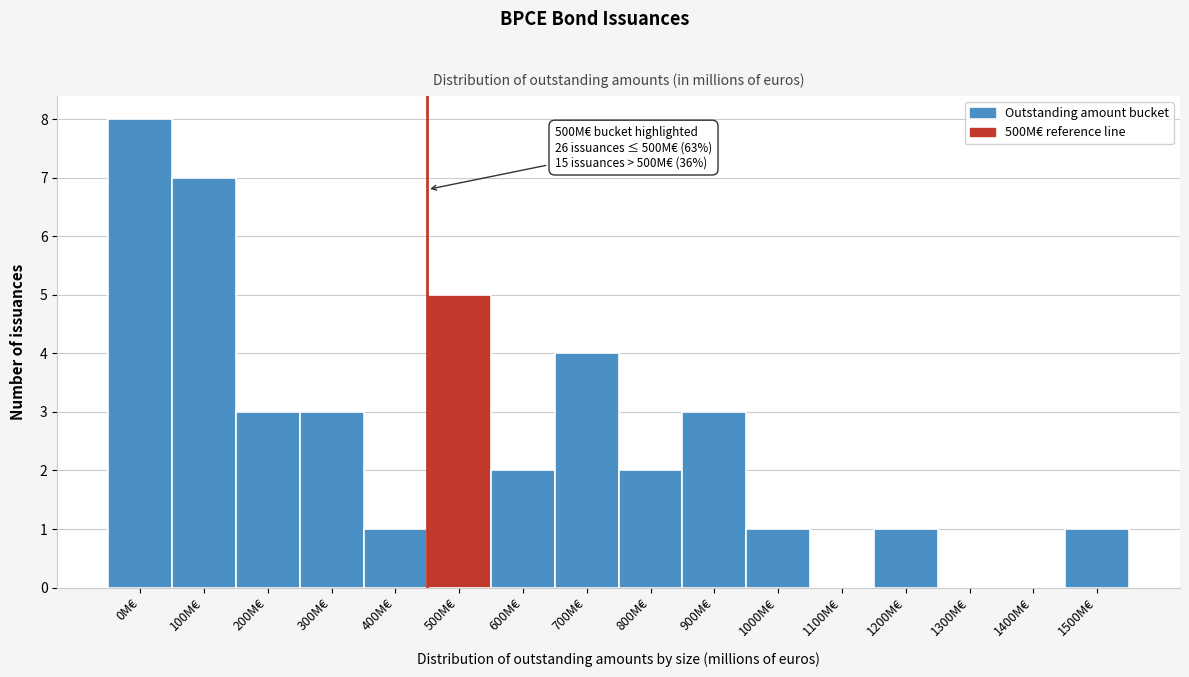

Reading left to right, what are all the values shown in this chart?

0M€=8	100M€=7	200M€=3	300M€=3	400M€=1	500M€=5	600M€=2	700M€=4	800M€=2	900M€=3	1000M€=1	1100M€=0	1200M€=1	1300M€=0	1400M€=0	1500M€=1